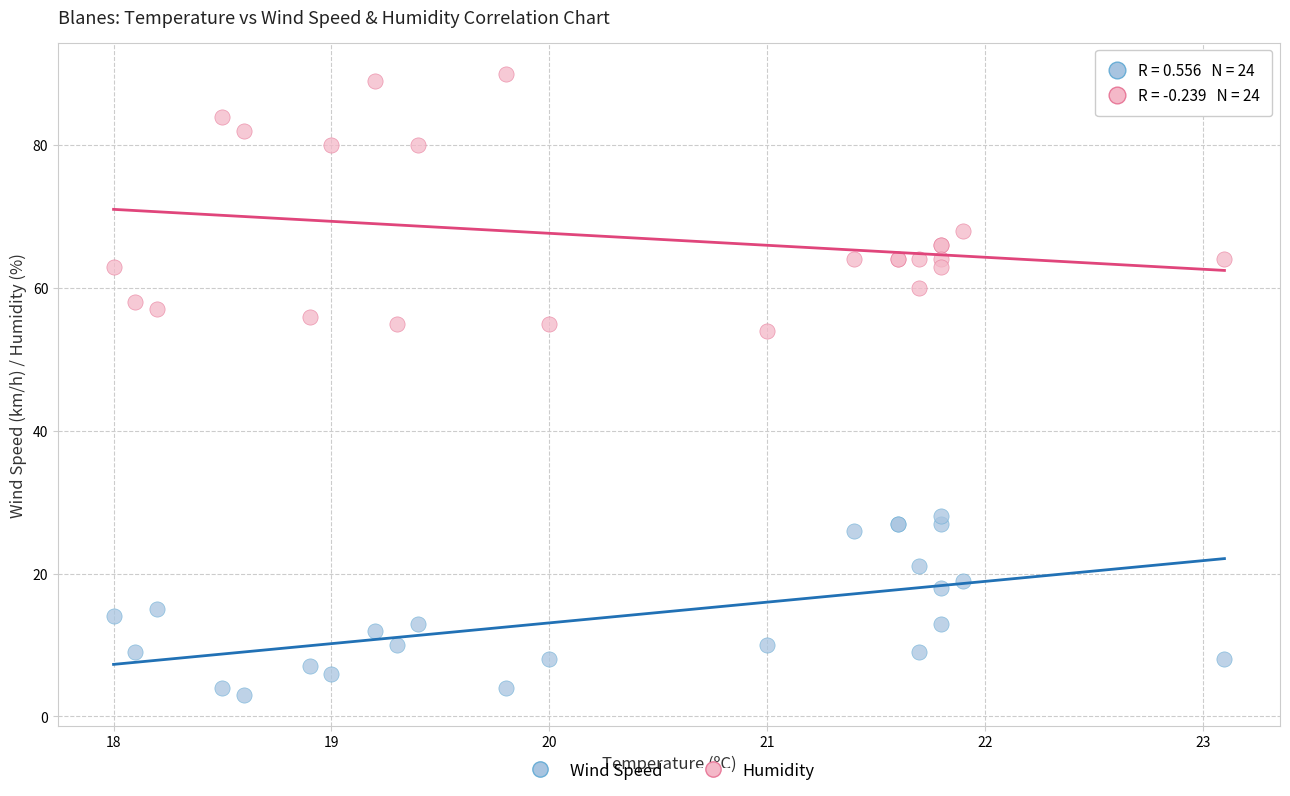

Across all series, what Y value is closest to 46?

54